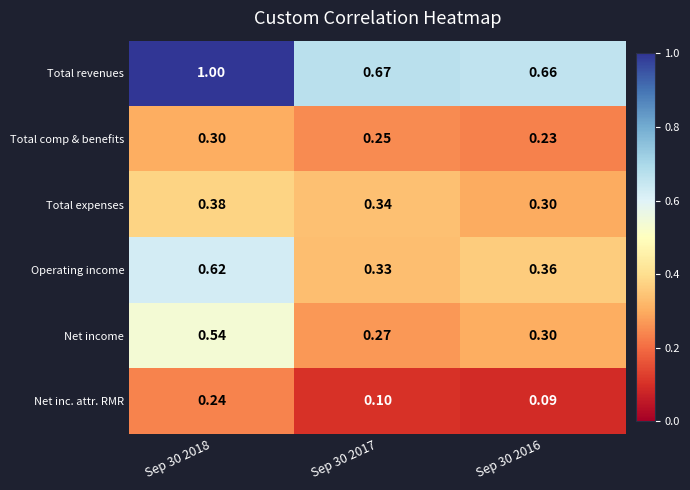

Rank the series by their maximum value, from highest to lowest.

Total revenues, Operating income, Net income, Total expenses, Total comp & benefits, Net inc. attr. RMR